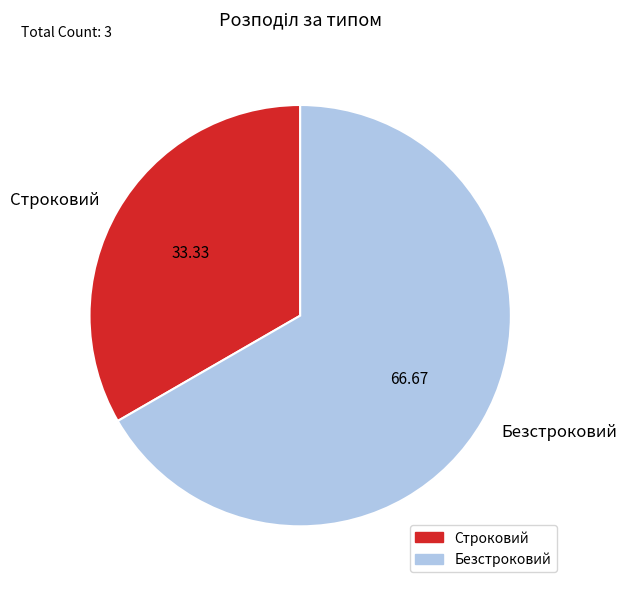

What is the ratio of the value at Строковий to the value at Безстроковий?

0.5